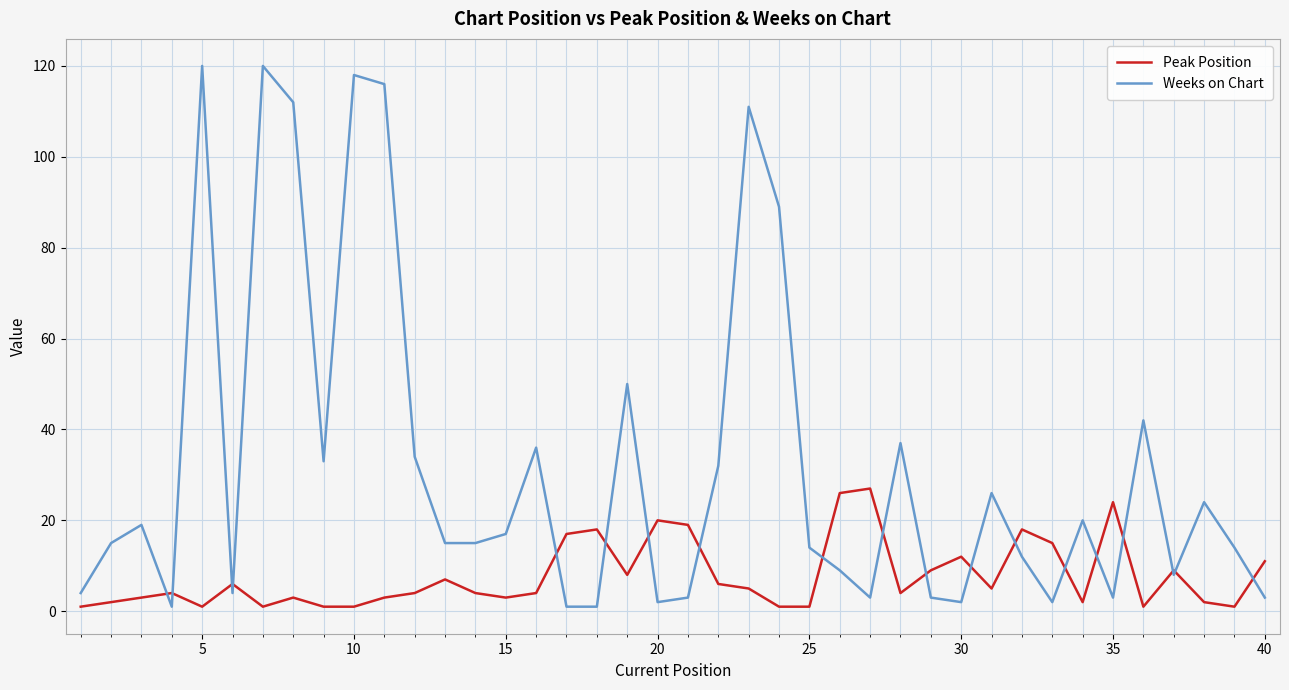

What is the maximum value for Peak Position?

27